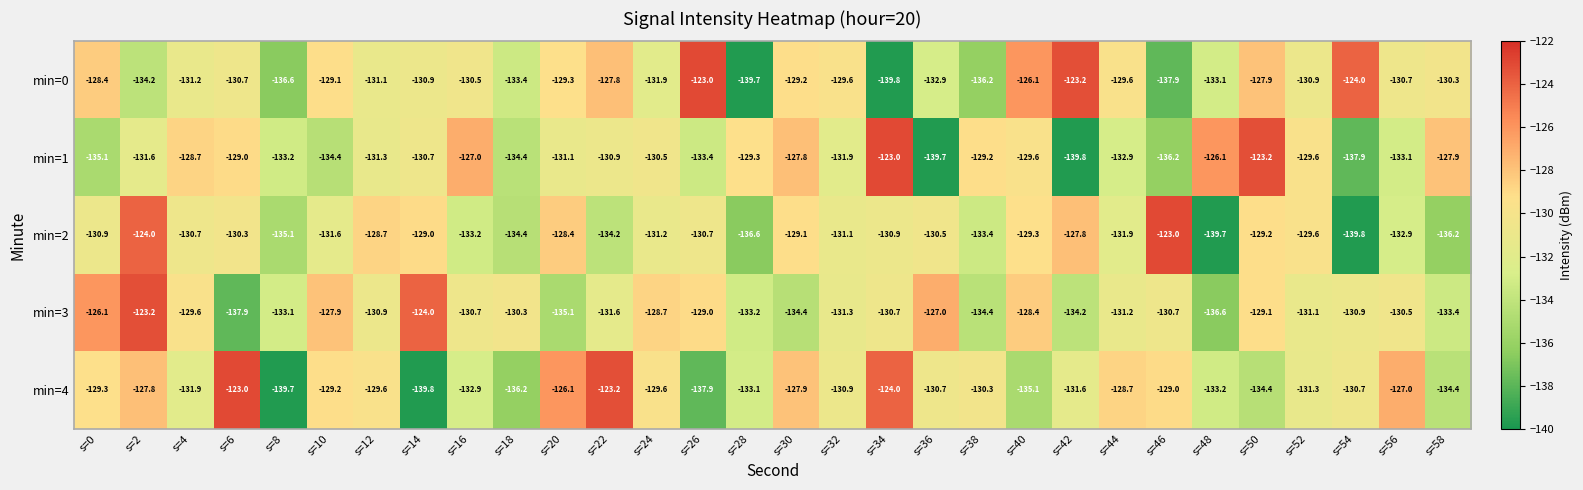

How many data points in min=2 are less than -130?

20